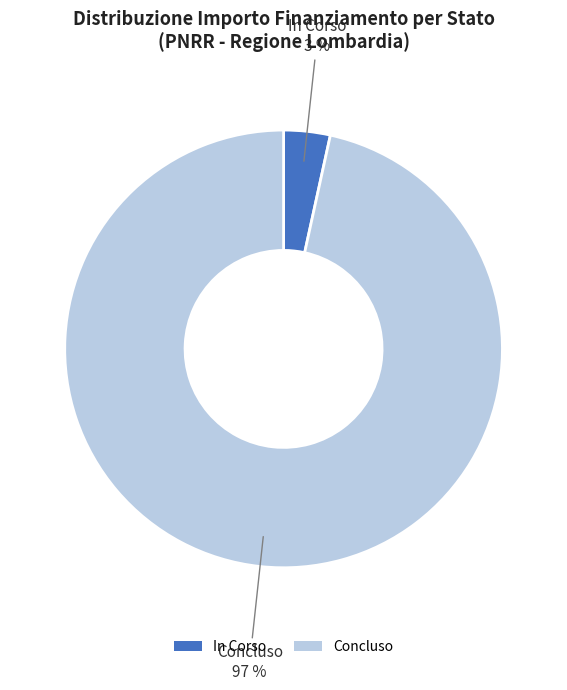

Combined, do Concluso and In Corso account for over 50%?

Yes